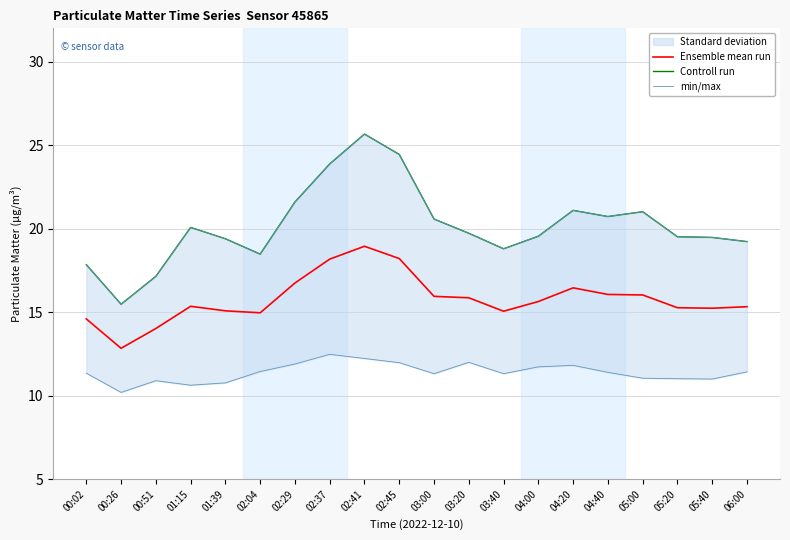

Which series changed the most between 00:26 and 05:40?

Controll run